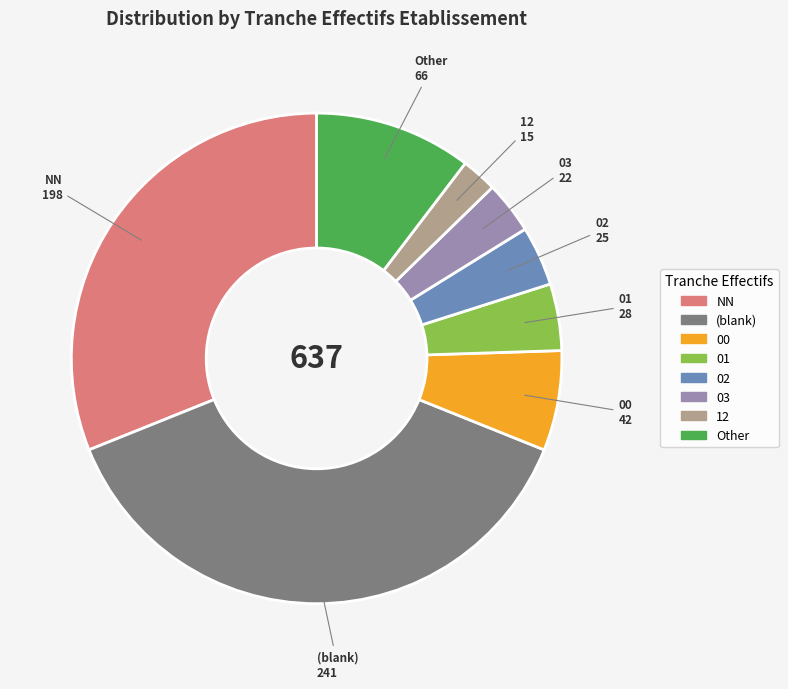

Combined, do Other and 12 account for over 50%?

No